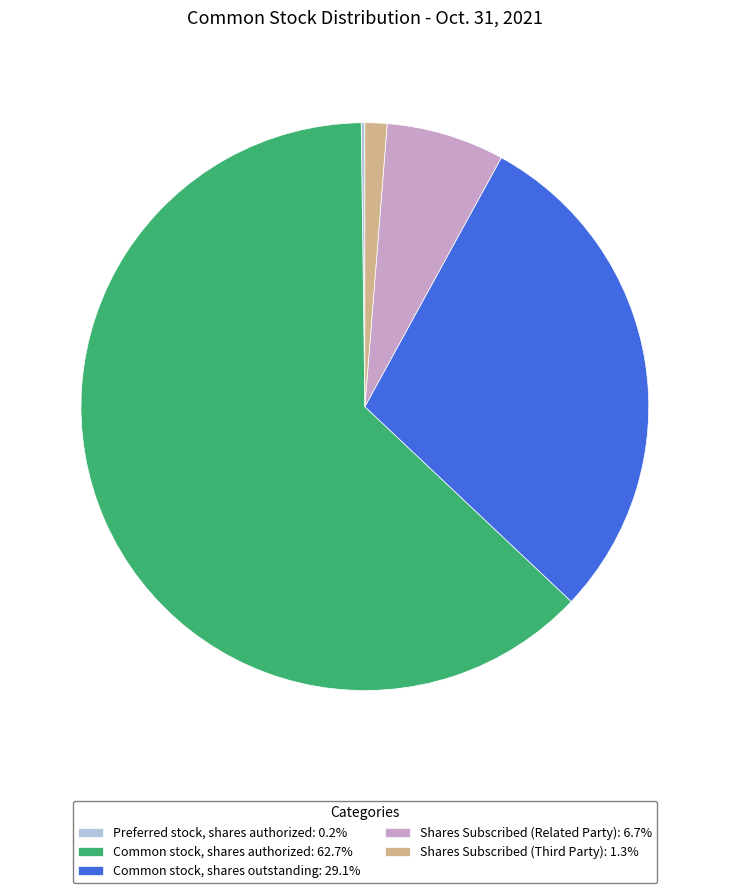

Is it true that Common stock, shares outstanding is 29% of the pie?

True